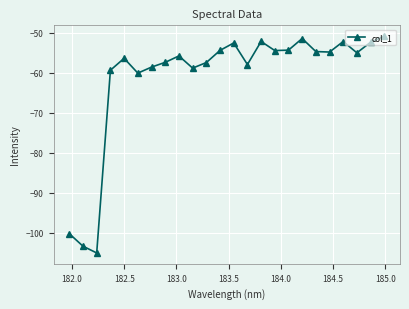

What is the value of the 3rd point from the left?

-105.0